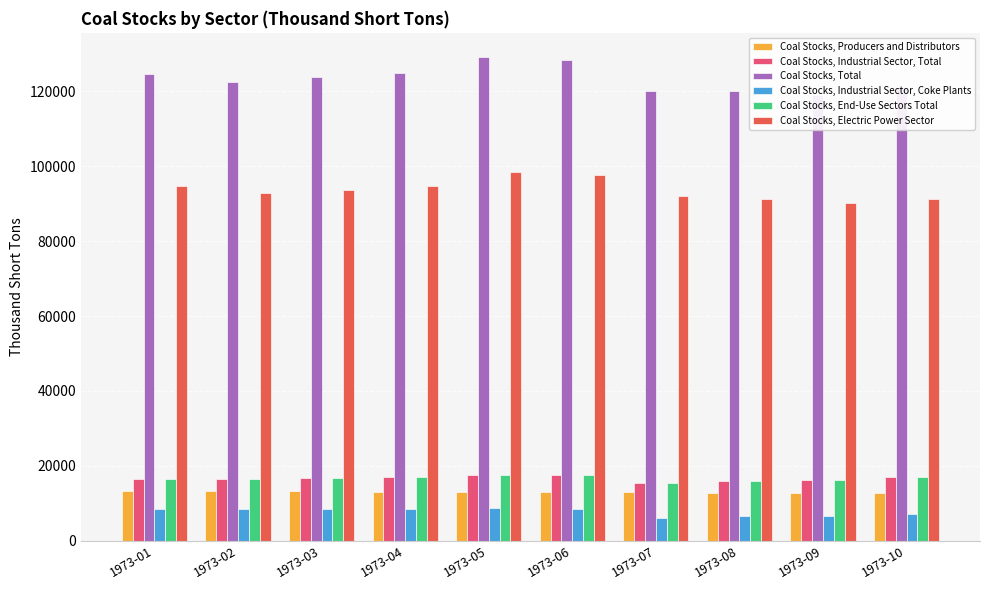

How many data points in Coal Stocks, Industrial Sector, Total are less than 16754?

5